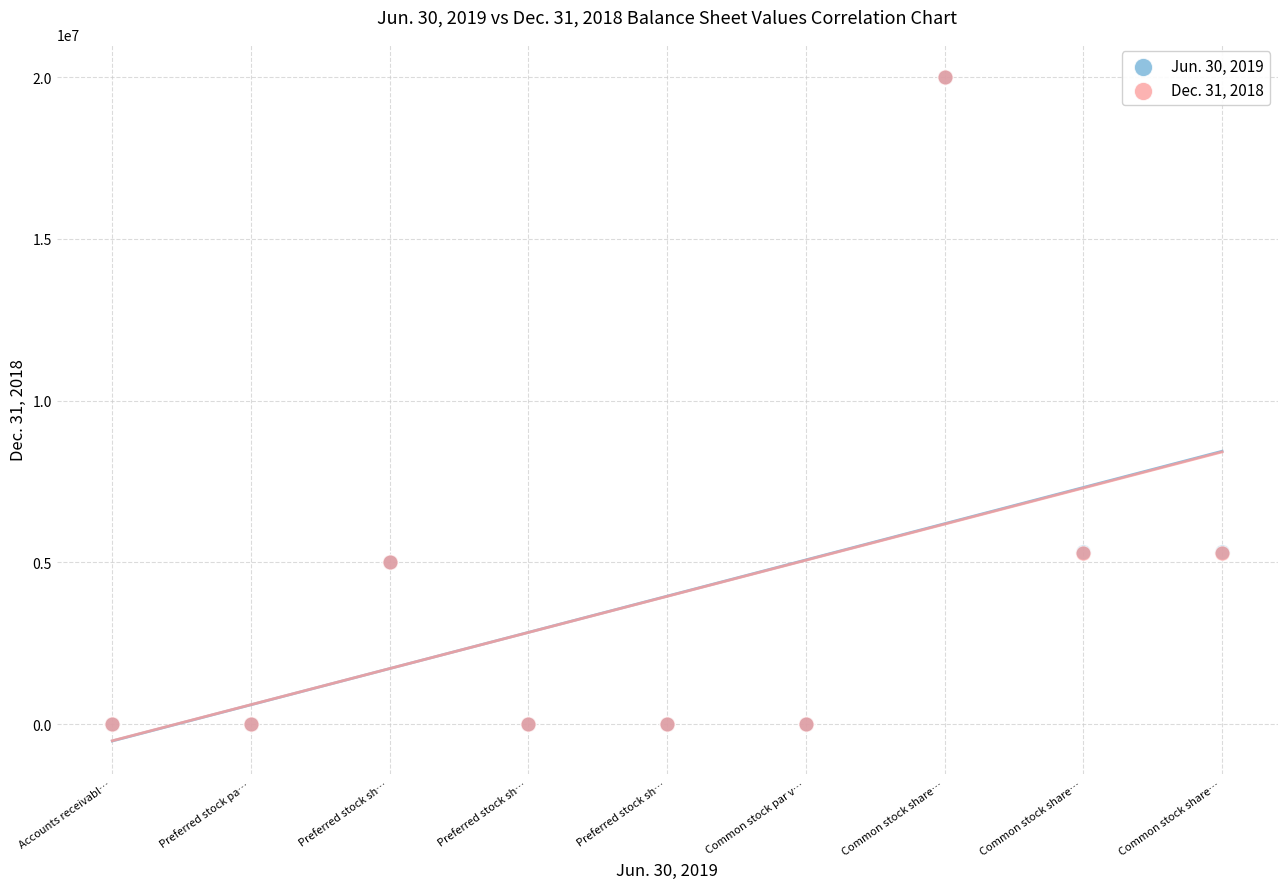

What are all the series names shown in the legend?

Jun. 30, 2019, Dec. 31, 2018